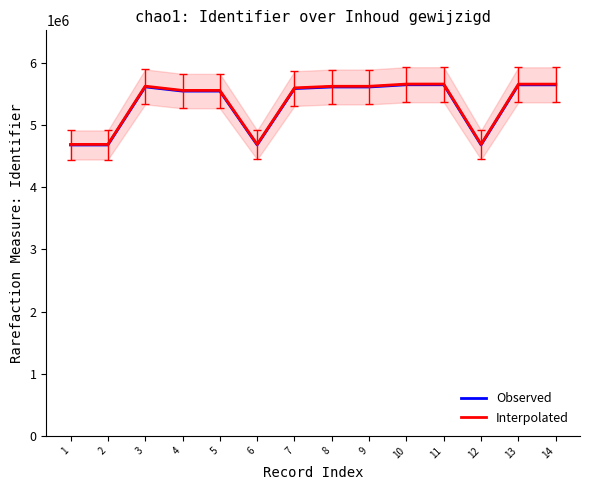

What is the minimum value shown in the chart?

4679172.0